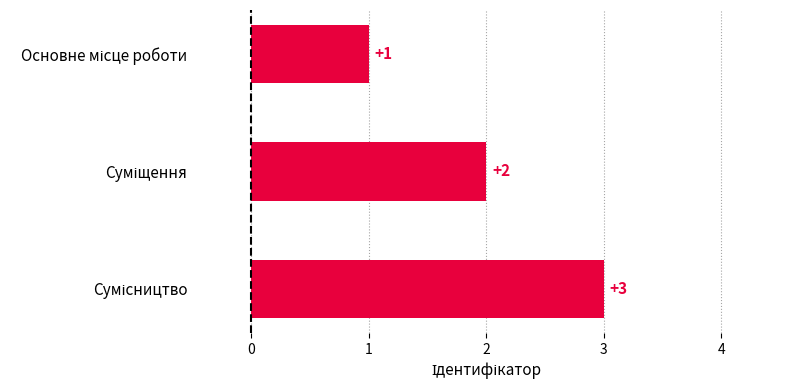

What is the minimum value shown in the chart?

1